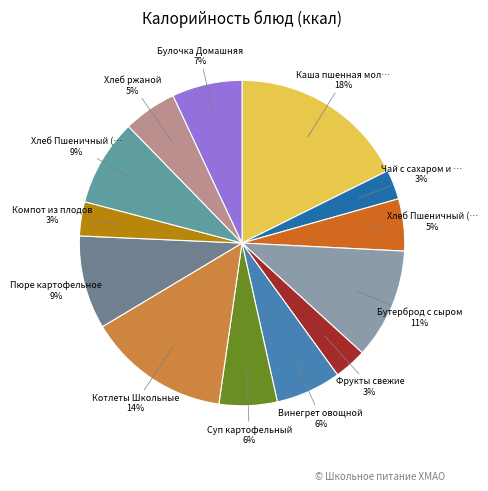

How many segments does this pie chart have?

13